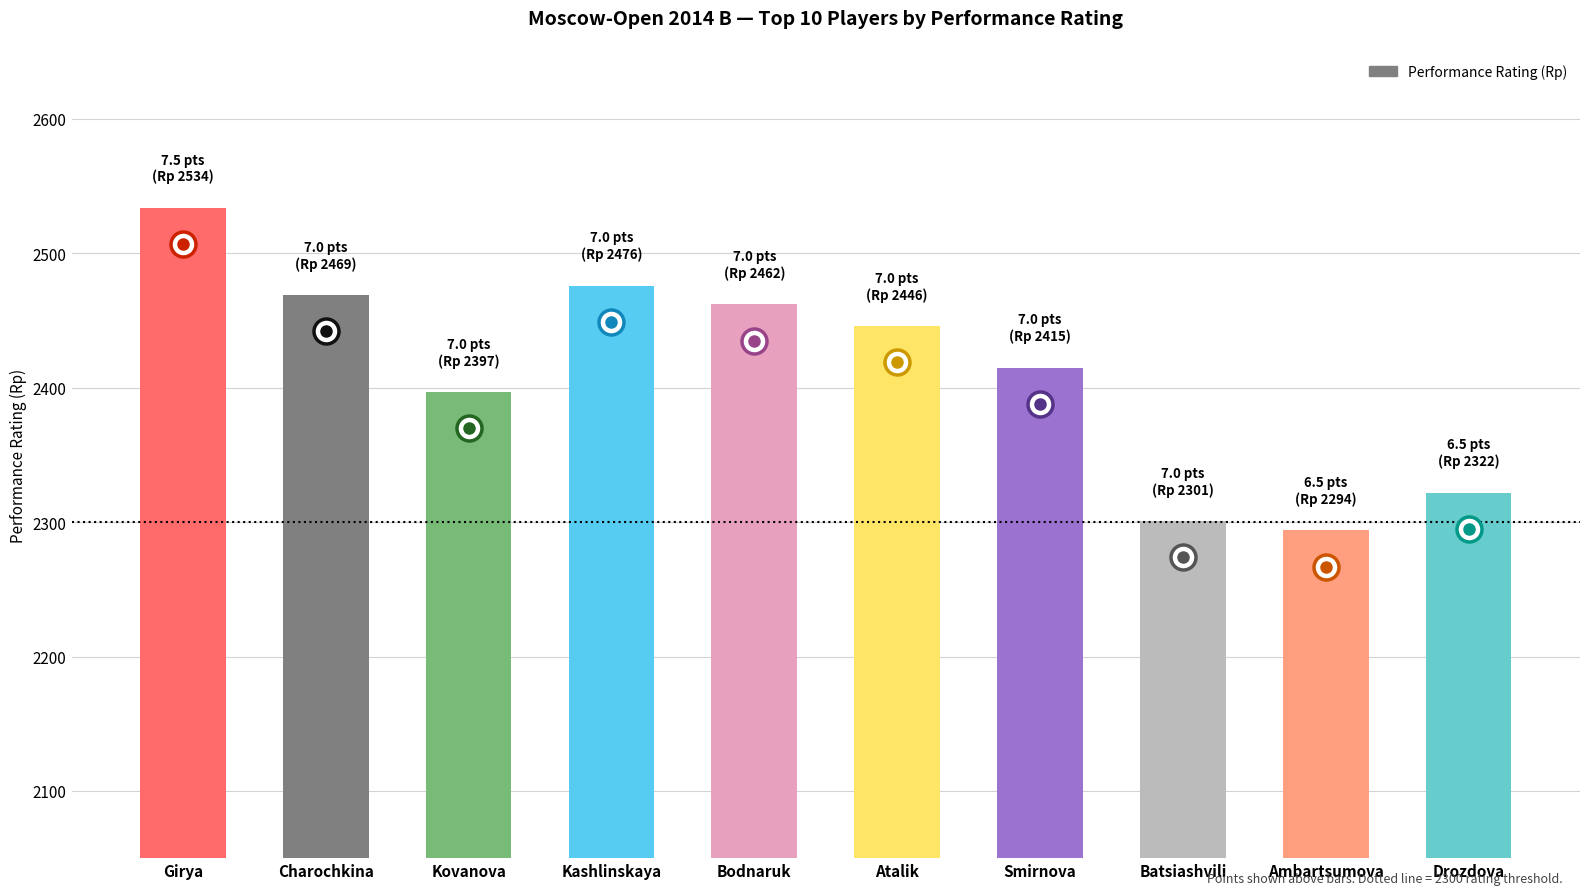

What is the difference between the maximum and minimum values?

240